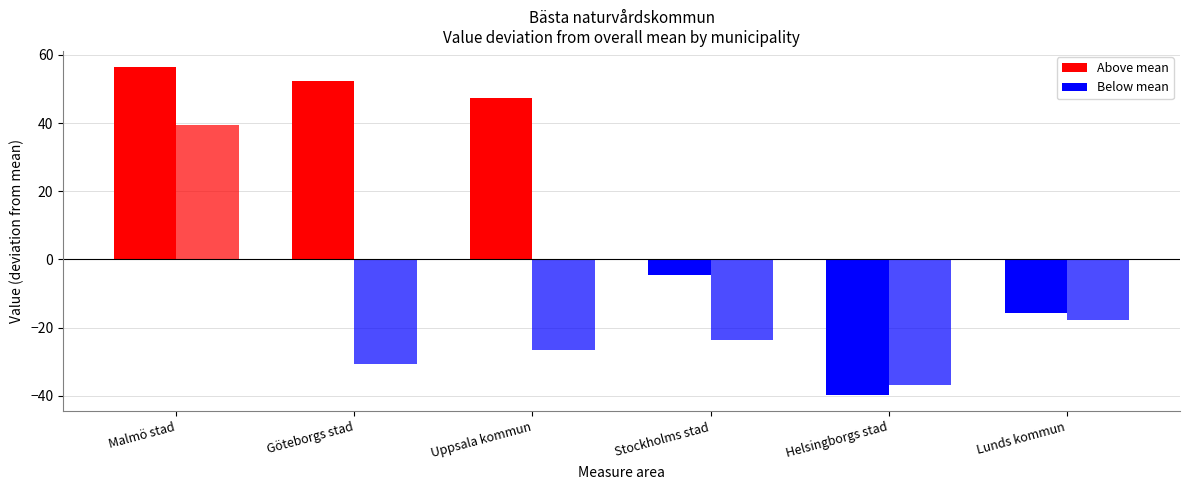

How many bars are there in each group?

2